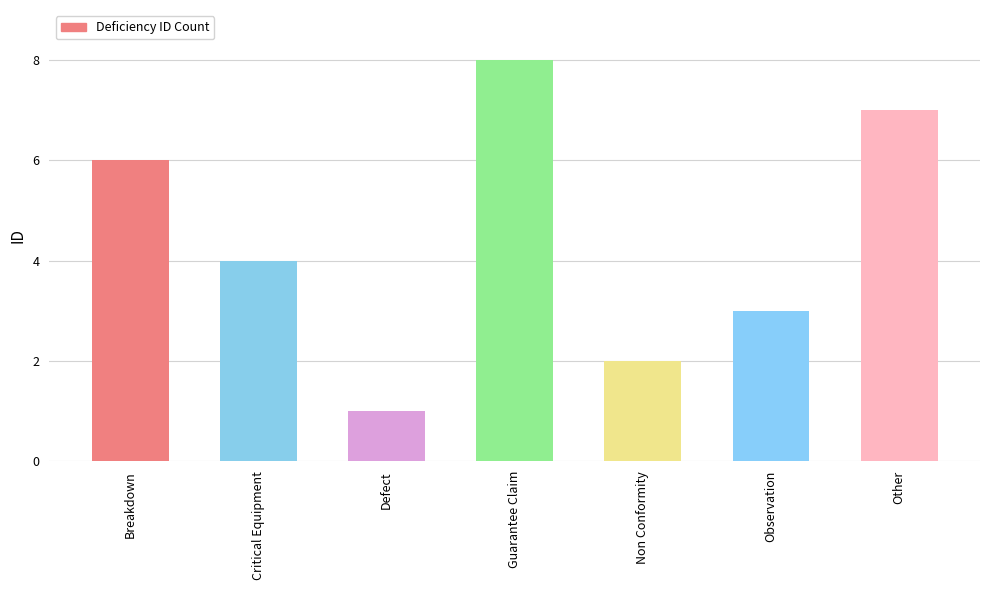

What is the value of the 6th bar from the left?

3